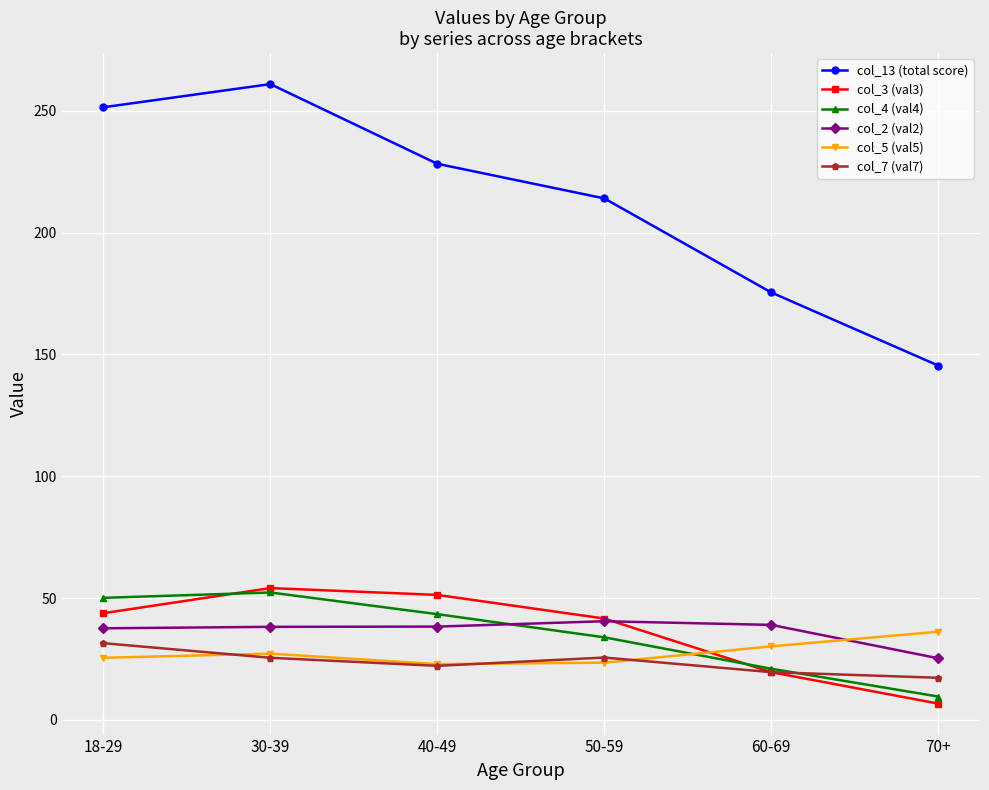

Which series changed the most between 60-69 and 70+?

col_13 (total score)